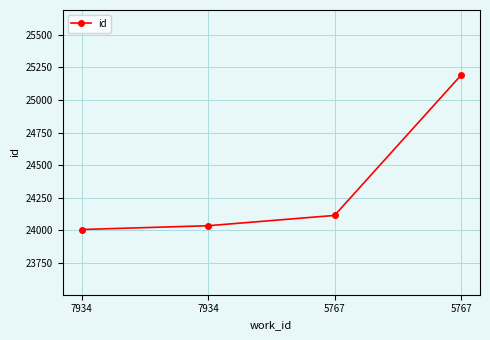

Between 7934 and 7934, which is larger?

7934